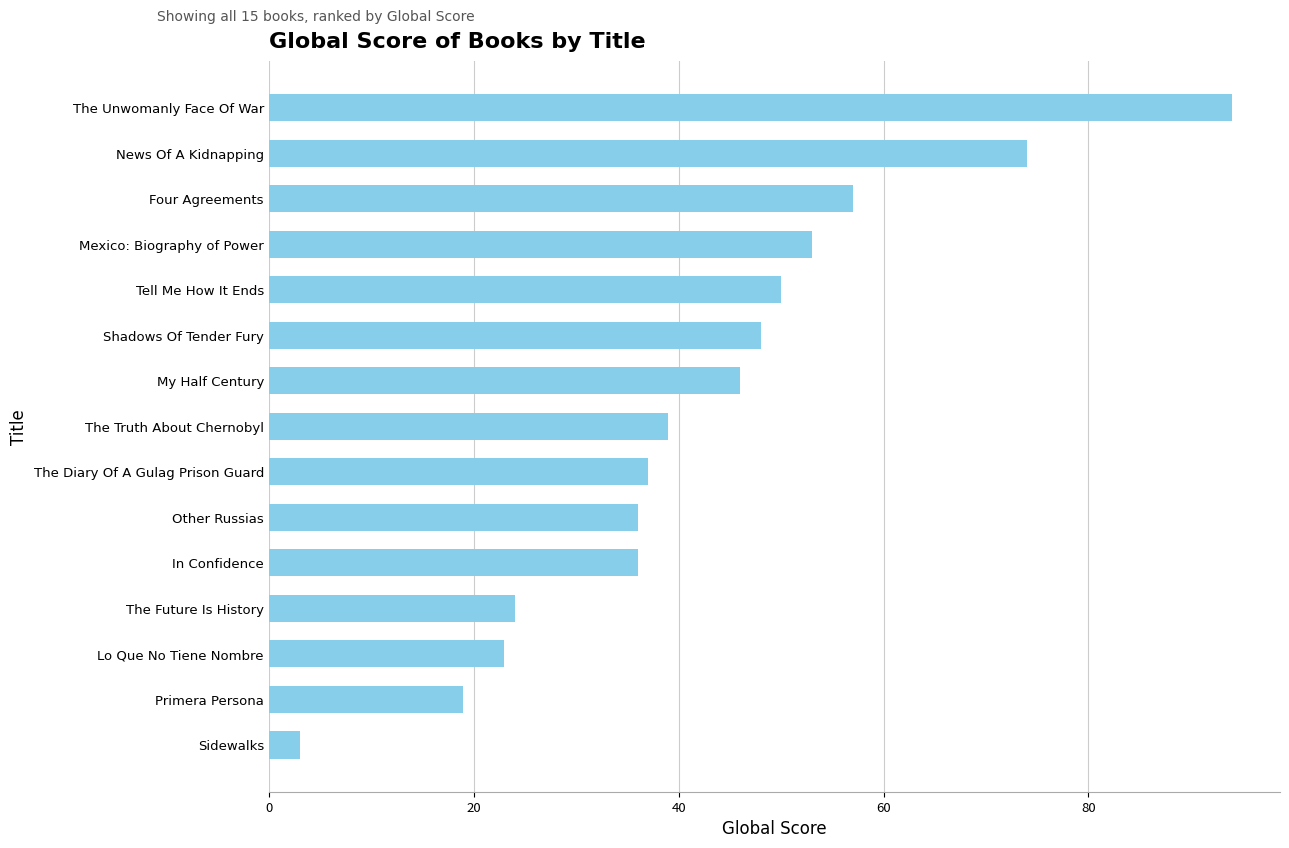

Read the value at Four Agreements, to the nearest 5.

55